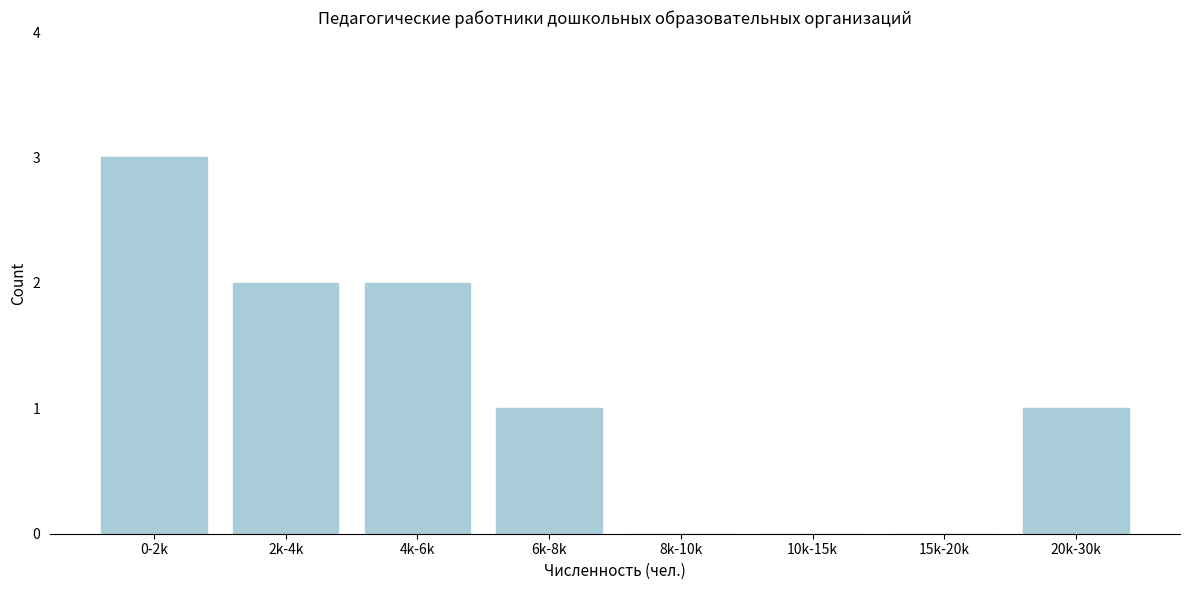

Reading left to right, what are all the values shown in this chart?

0-2k=3	2k-4k=2	4k-6k=2	6k-8k=1	8k-10k=0	10k-15k=0	15k-20k=0	20k-30k=1